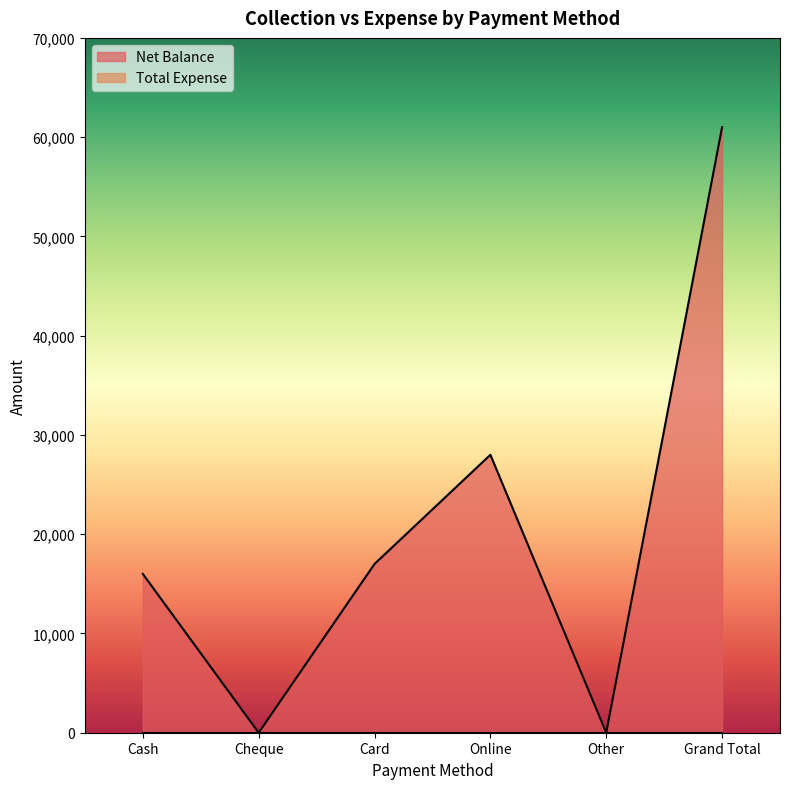

How many lines are shown in the chart?

2